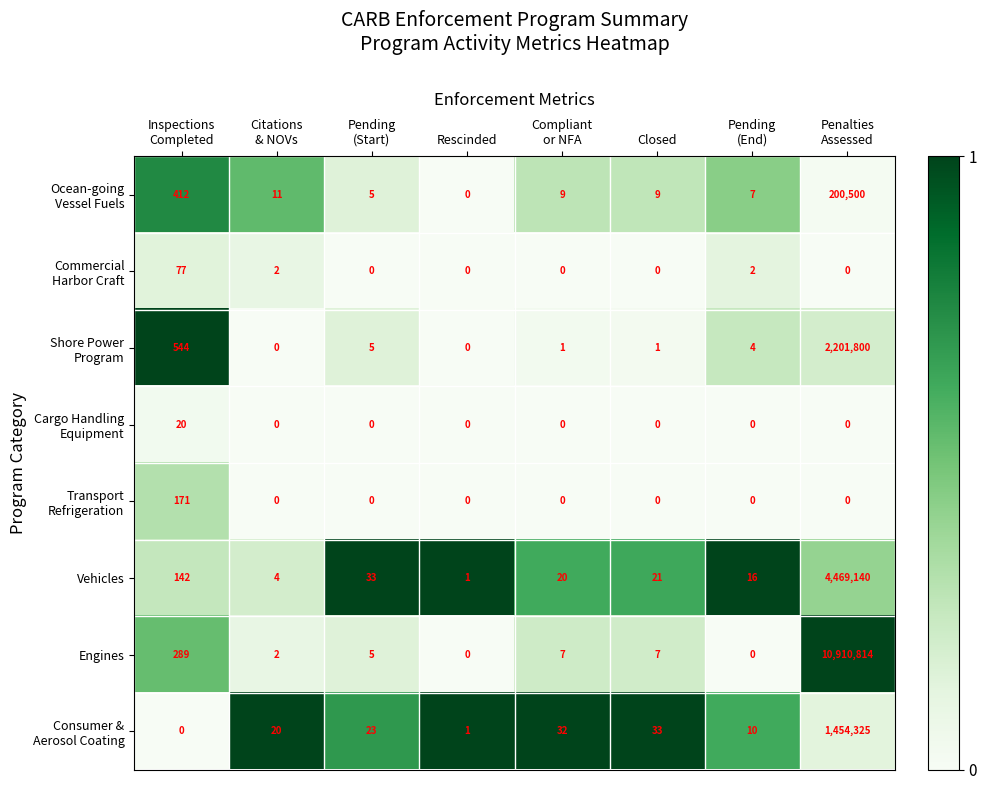

What is the difference between the second highest and second lowest values in the Engines series?

289